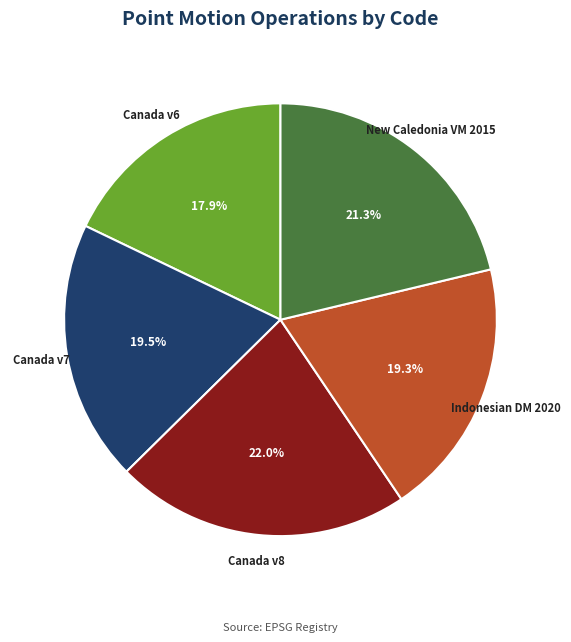

To the nearest percent, what is the average slice percentage?

20%